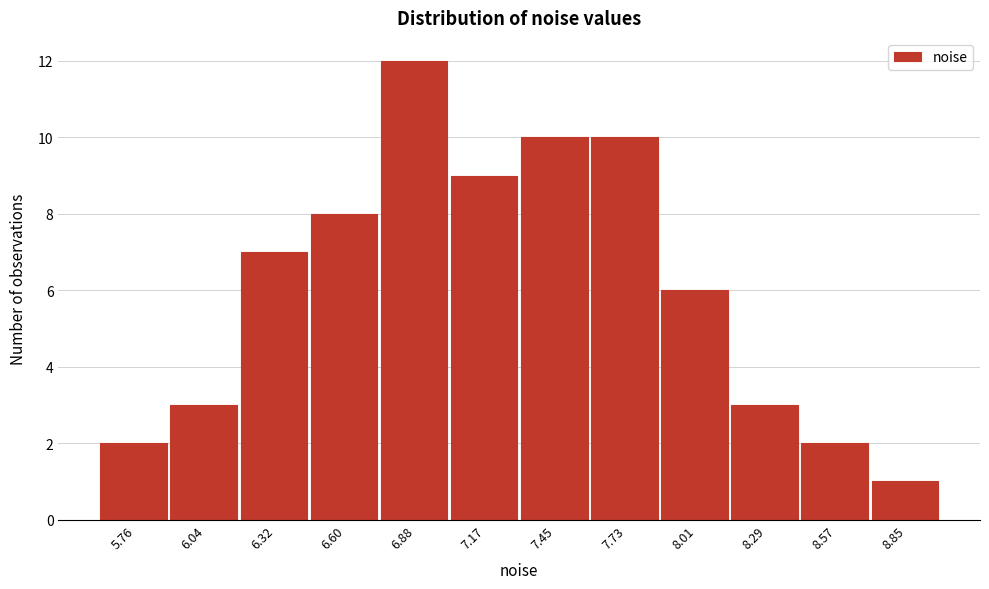

Reading left to right, transcribe all the data shown in this chart.

5.76=2	6.04=3	6.32=7	6.60=8	6.88=12	7.17=9	7.45=10	7.73=10	8.01=6	8.29=3	8.57=2	8.85=1